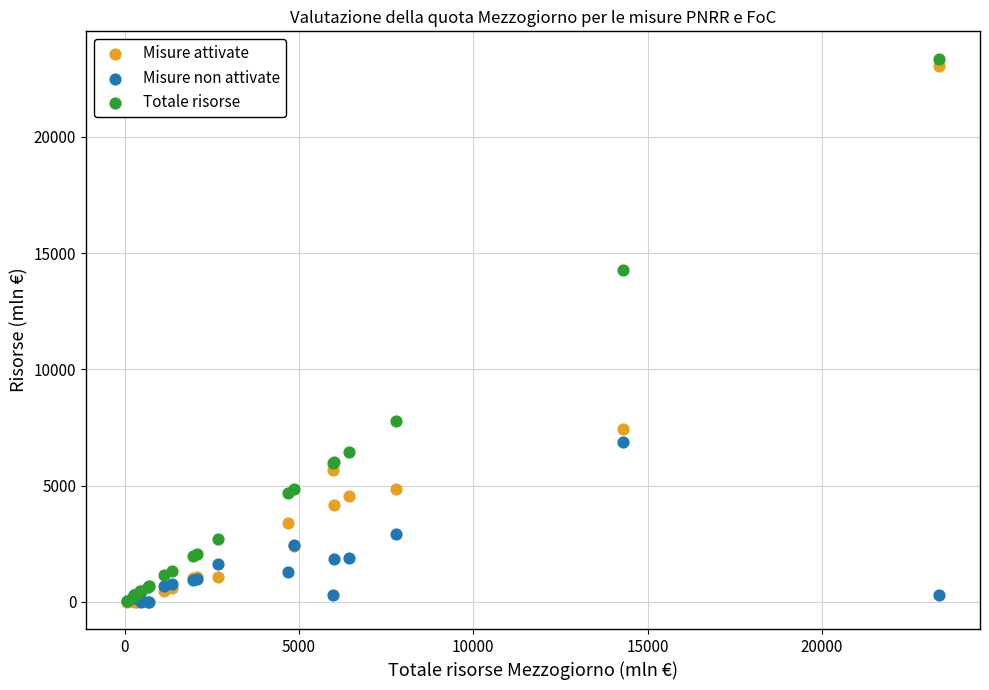

Which series has the widest spread of Y values?

Totale risorse